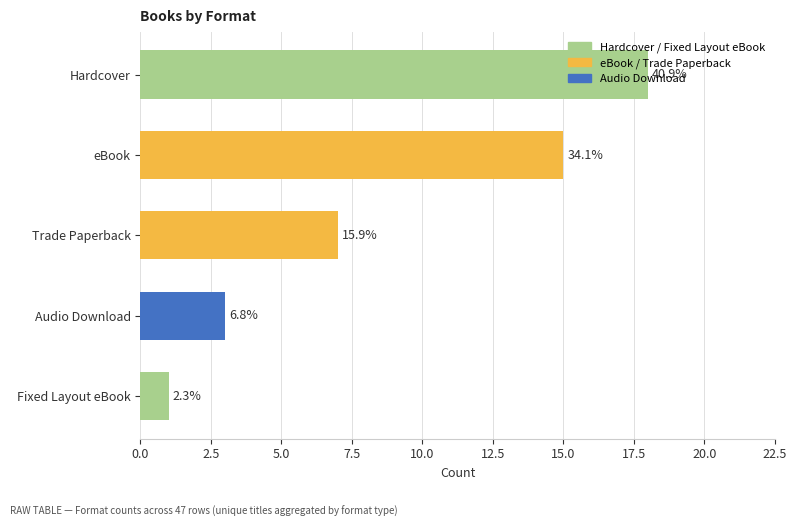

At which label does the data first exceed 7?

Hardcover